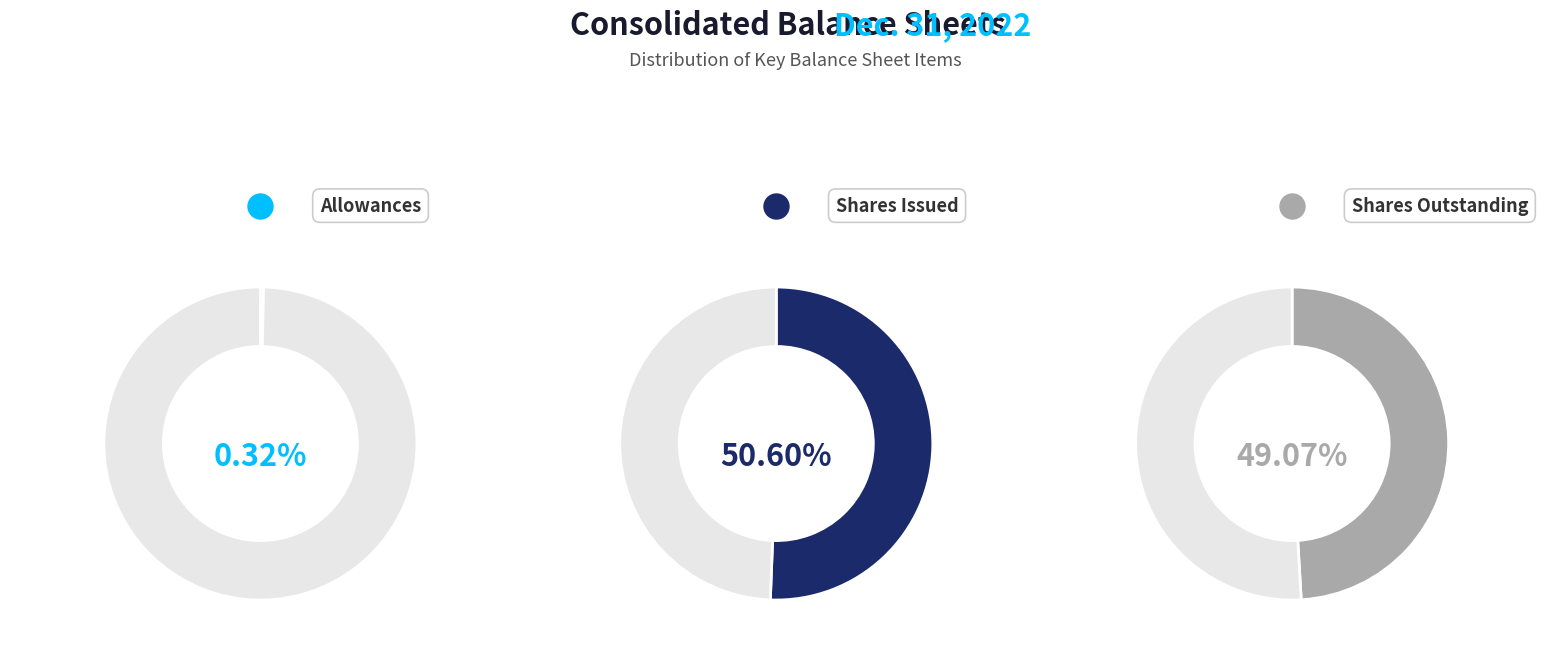

What is the change in value from Common stock, shares issued to Common stock, shares outstanding?

-1381